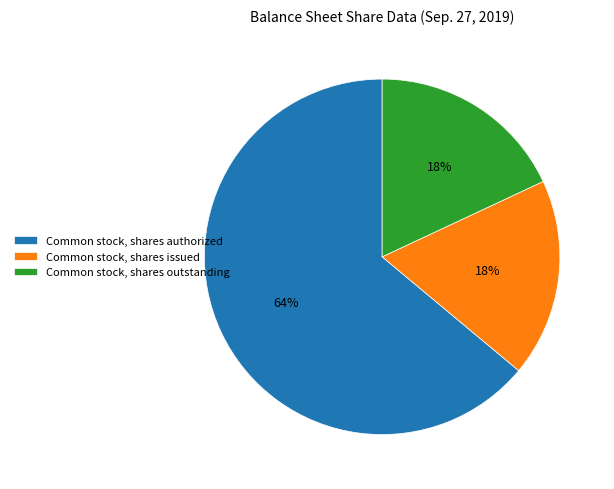

Count the number of slices in the pie.

3